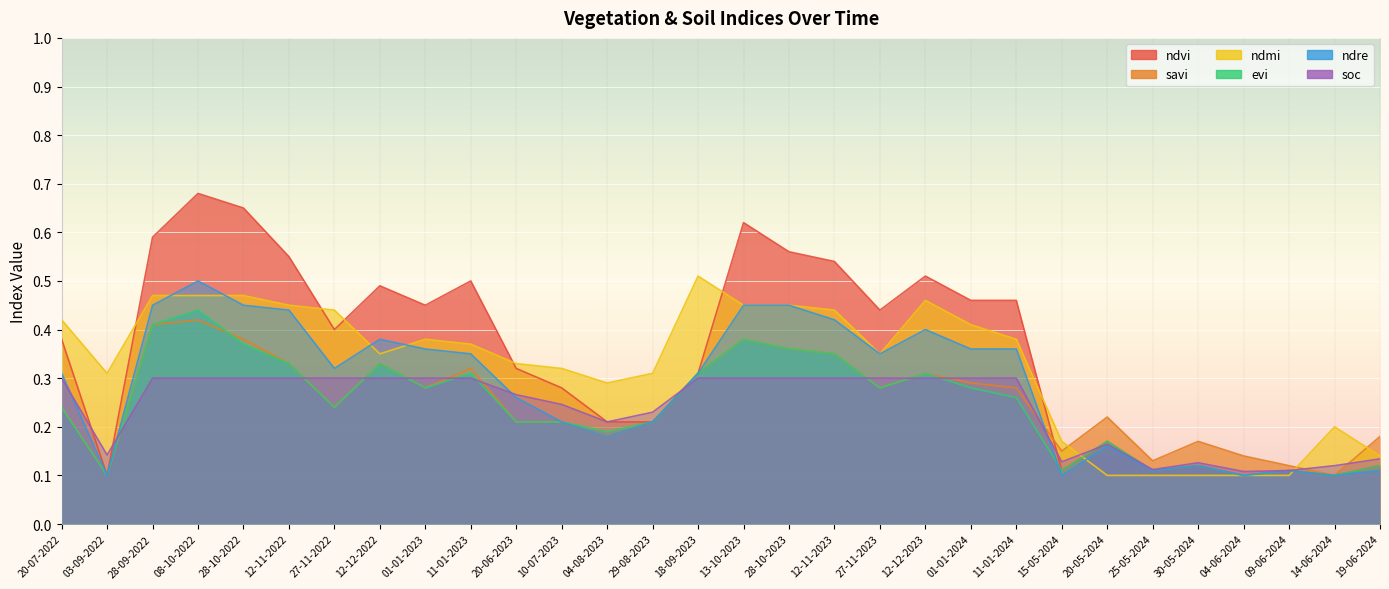

Reading left to right, extract all data points from this chart.

ndvi: 0.4	0.1	0.6	0.7	0.7	0.6	0.4	0.5	0.5	0.5	0.3	0.3	0.2	0.2	0.3	0.6	0.6	0.5	0.4	0.5	0.5	0.5	0.1	0.2	0.1	0.1	0.1	0.1	0.1	0.1
savi: 0.2	0.1	0.4	0.4	0.4	0.3	0.2	0.3	0.3	0.3	0.2	0.2	0.2	0.2	0.3	0.4	0.4	0.3	0.3	0.3	0.3	0.3	0.1	0.2	0.1	0.2	0.1	0.1	0.1	0.2
ndmi: 0.4	0.3	0.5	0.5	0.5	0.5	0.4	0.3	0.4	0.4	0.3	0.3	0.3	0.3	0.5	0.5	0.5	0.4	0.3	0.5	0.4	0.4	0.2	0.1	0.1	0.1	0.1	0.1	0.2	0.1
evi: 0.2	0.1	0.4	0.4	0.4	0.3	0.2	0.3	0.3	0.3	0.2	0.2	0.2	0.2	0.3	0.4	0.4	0.3	0.3	0.3	0.3	0.3	0.1	0.2	0.1	0.1	0.1	0.1	0.1	0.1
ndre: 0.3	0.1	0.5	0.5	0.5	0.4	0.3	0.4	0.4	0.3	0.3	0.2	0.2	0.2	0.3	0.5	0.5	0.4	0.3	0.4	0.4	0.4	0.1	0.2	0.1	0.1	0.1	0.1	0.1	0.1
soc: 0.3	0.1	0.3	0.3	0.3	0.3	0.3	0.3	0.3	0.3	0.3	0.2	0.2	0.2	0.3	0.3	0.3	0.3	0.3	0.3	0.3	0.3	0.1	0.2	0.1	0.1	0.1	0.1	0.1	0.1